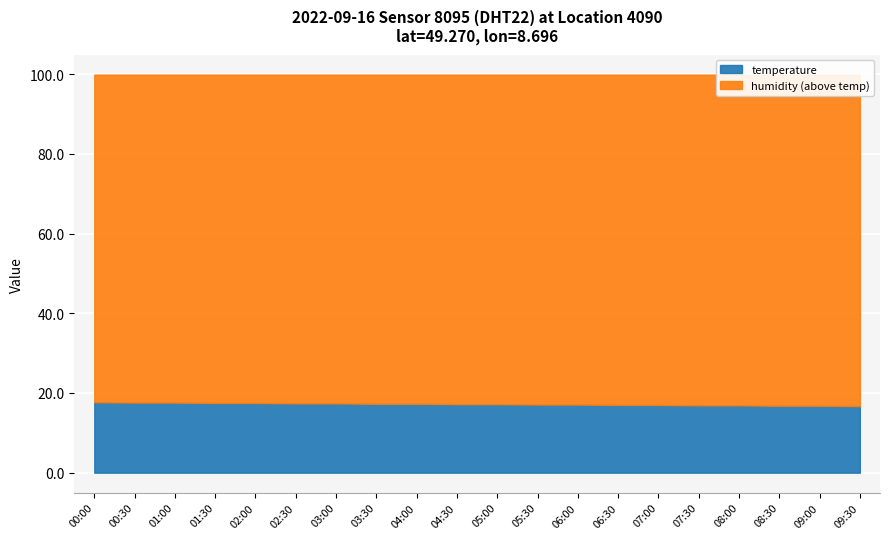

List the series in order of their peak value, lowest first.

temperature, humidity